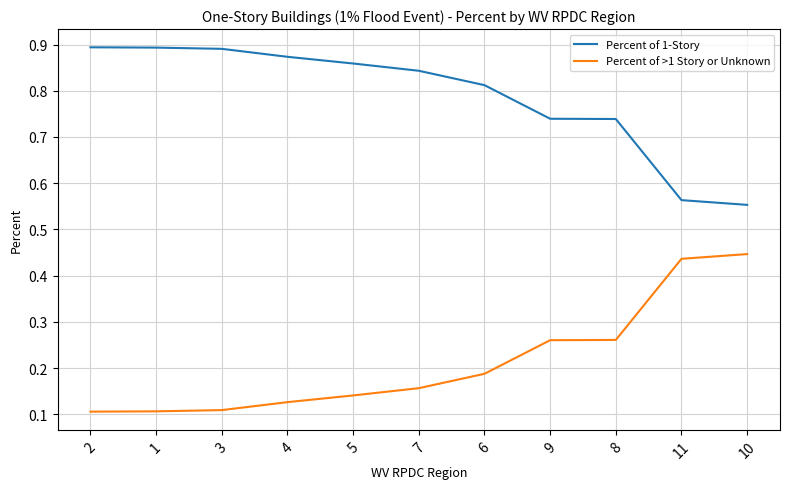

Which series has the largest total across all categories?

Percent of 1-Story